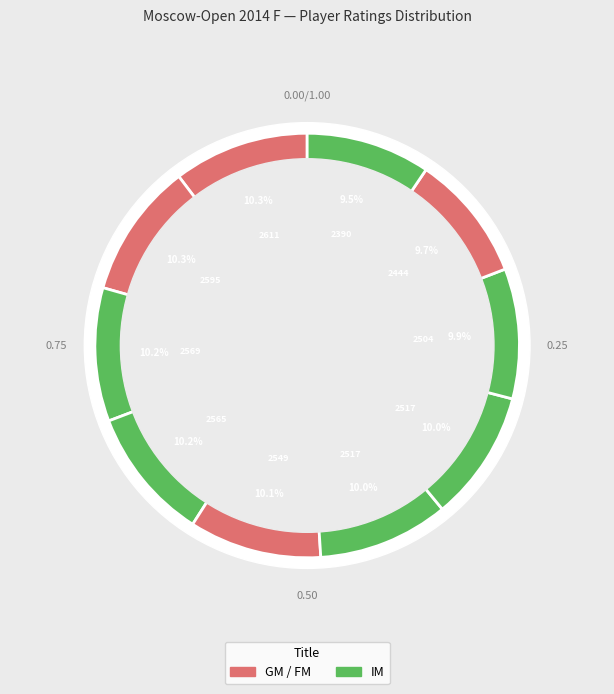

Which slice is the smallest?

IM Vavulin Maksim